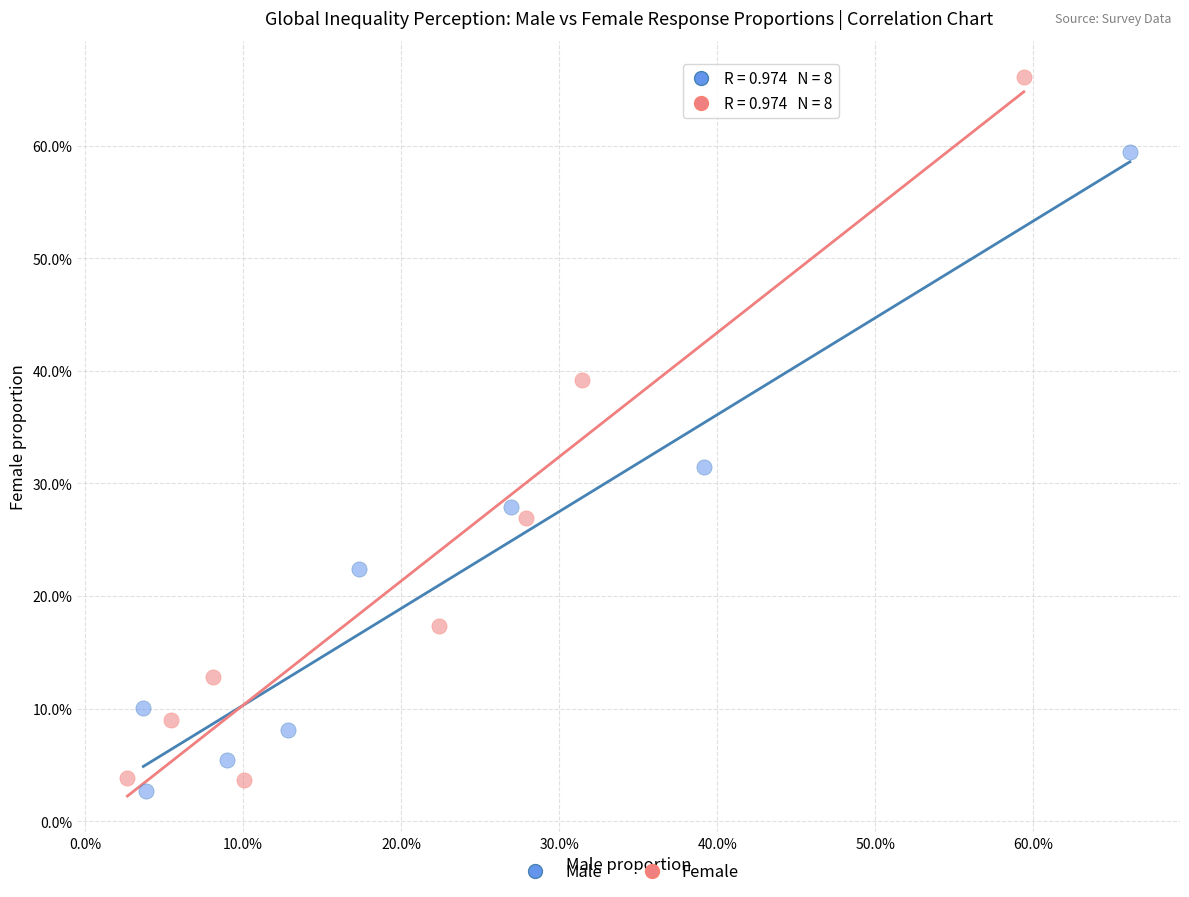

What are all the series names shown in the legend?

Male, Female